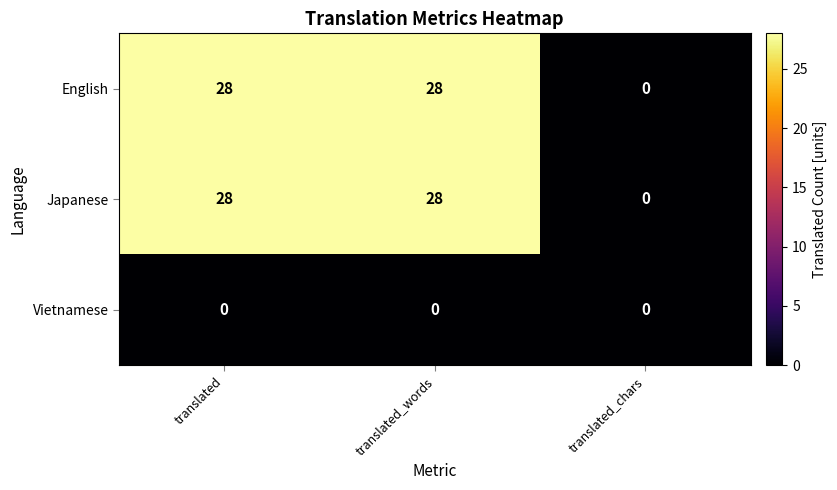

Reading left to right, what are all the values shown in this chart?

English: 28	28	0
Japanese: 28	28	0
Vietnamese: 0	0	0